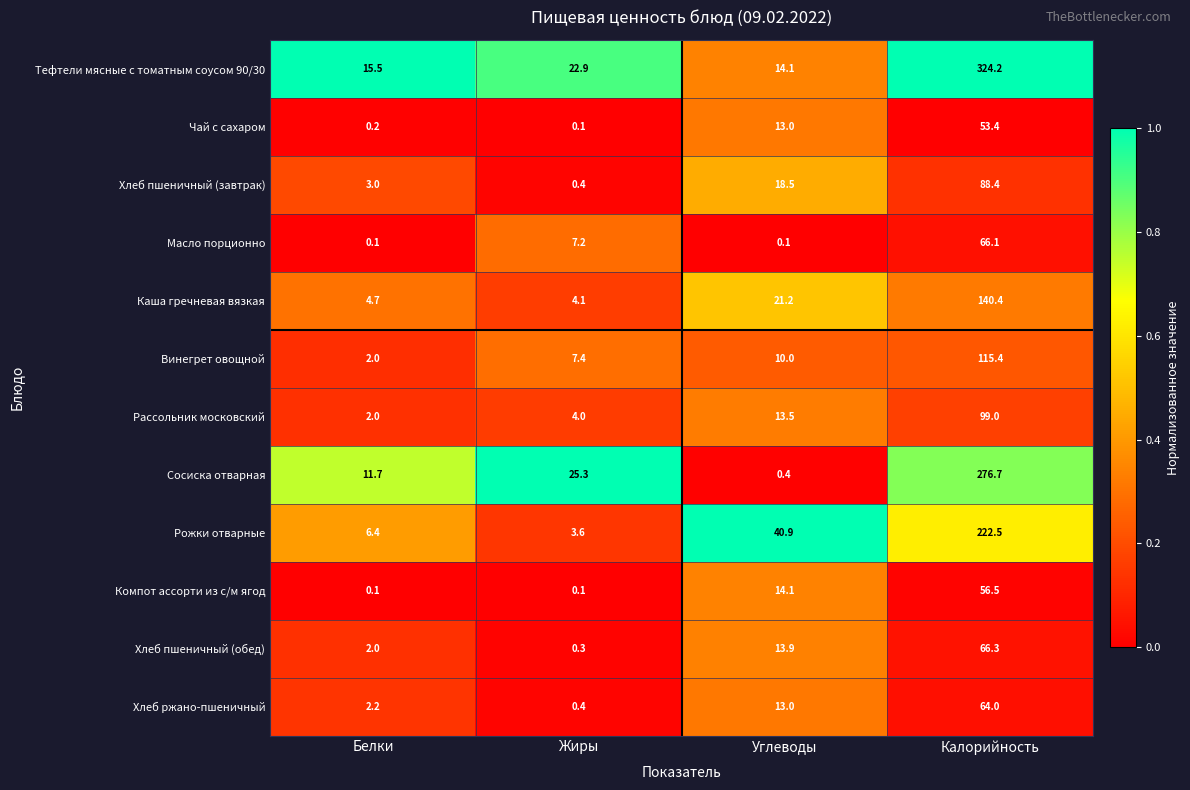

What is the maximum value for Масло порционно?

66.1